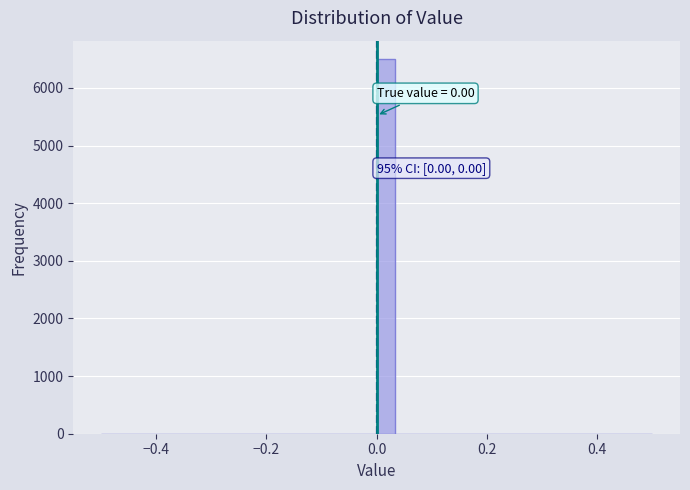

Around what value on the x-axis is the tallest bar? Give the approximate position of its centre, as read against the axis.

0.02